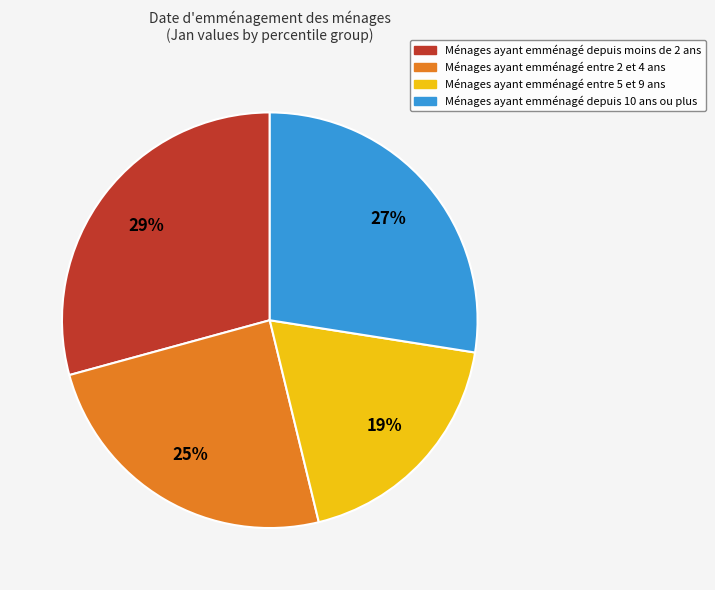

Does any single category account for the majority?

No